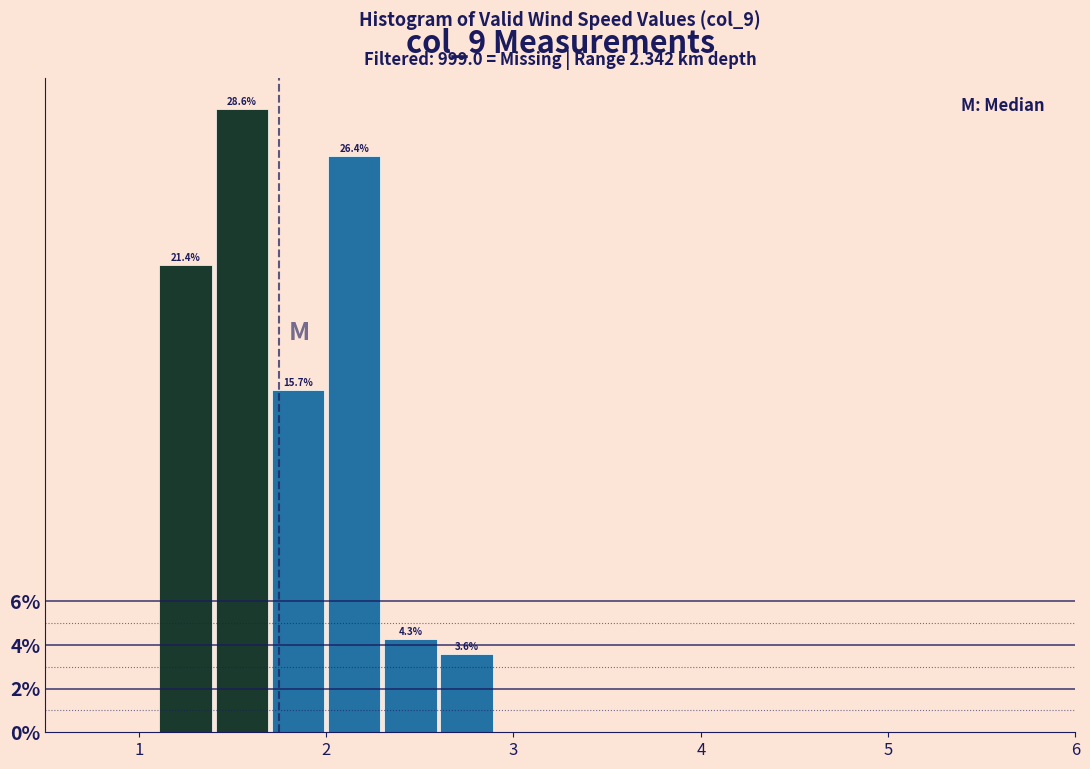

Around what value on the x-axis is the tallest bar? Give the approximate position of its centre, as read against the axis.

1.6